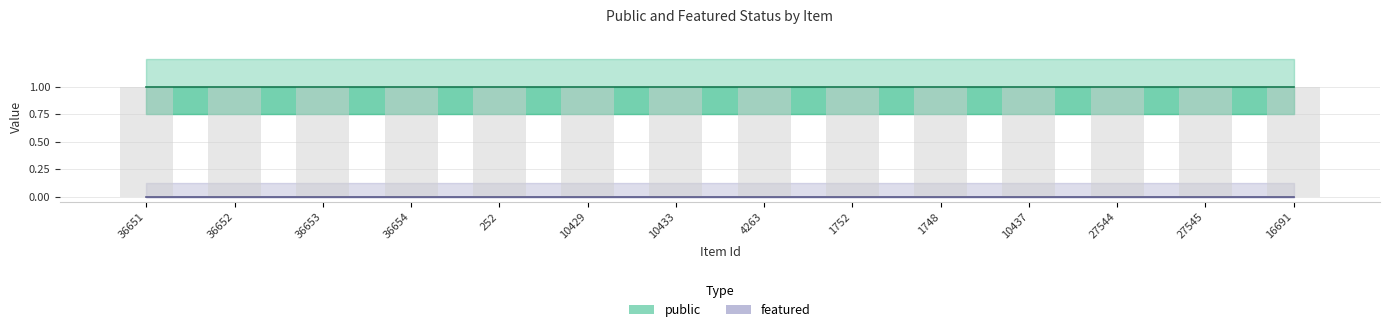

Reading left to right, list all the values displayed in this chart.

public: 1	1	1	1	1	1	1	1	1	1	1	1	1	1
featured: 0	0	0	0	0	0	0	0	0	0	0	0	0	0